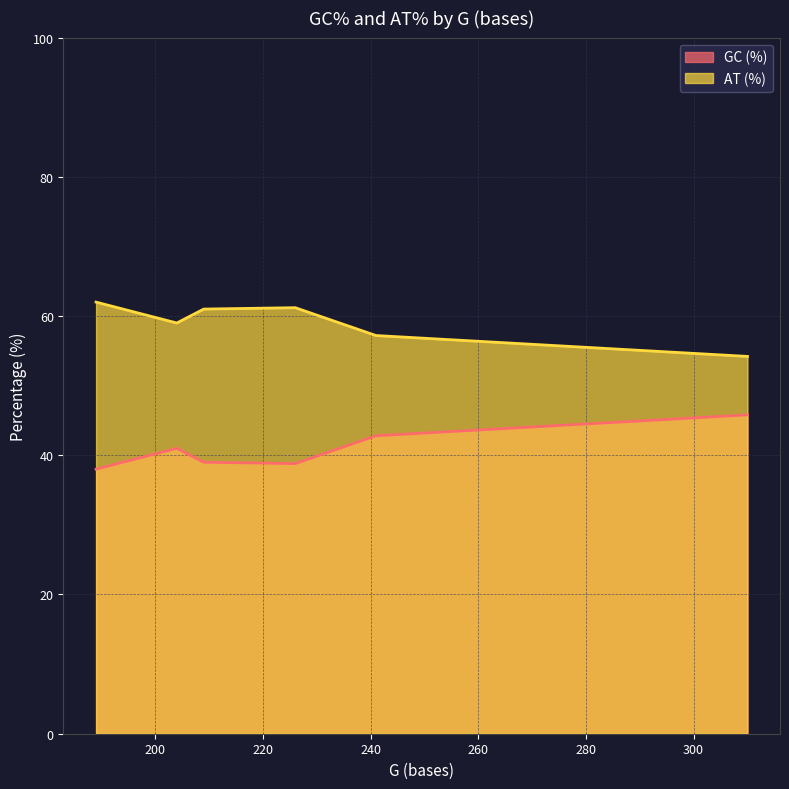

True or false: GC (%) and AT (%) intersect in this chart.

False